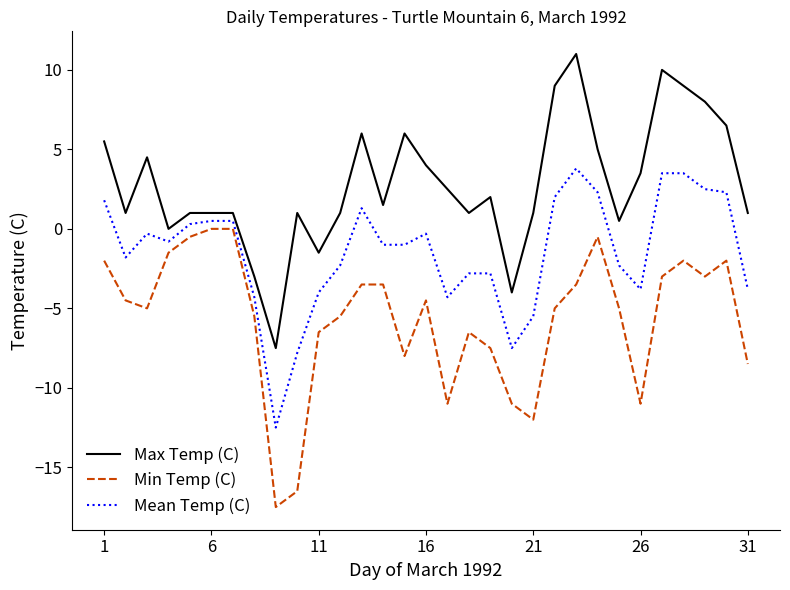

What is the maximum value for Mean Temp (C)?

3.8